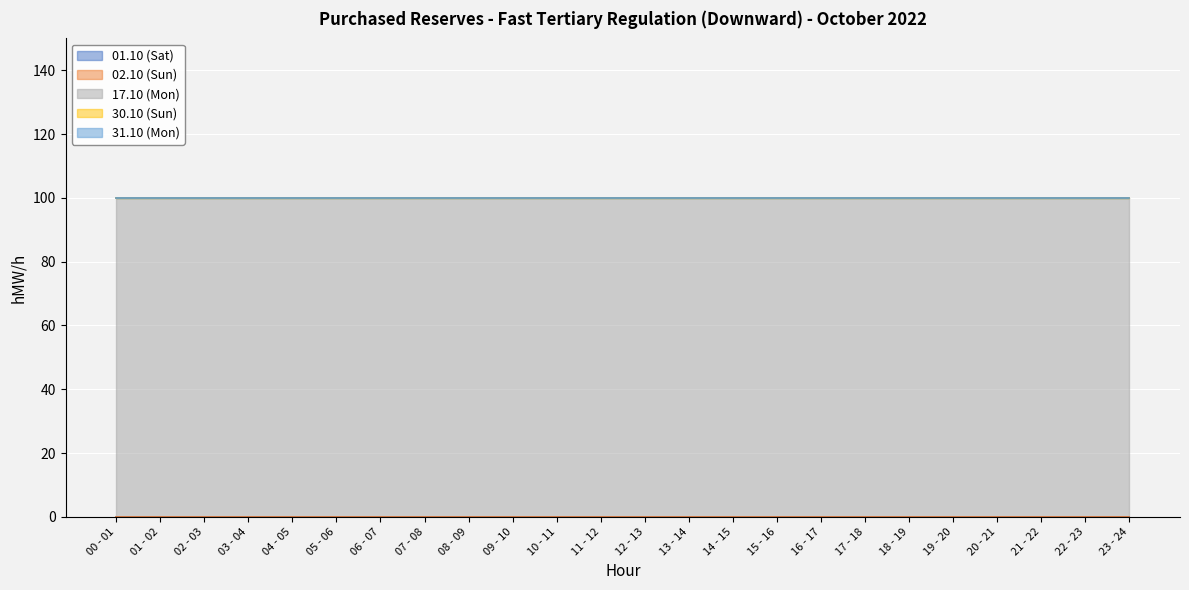

What is the greatest value displayed?

100